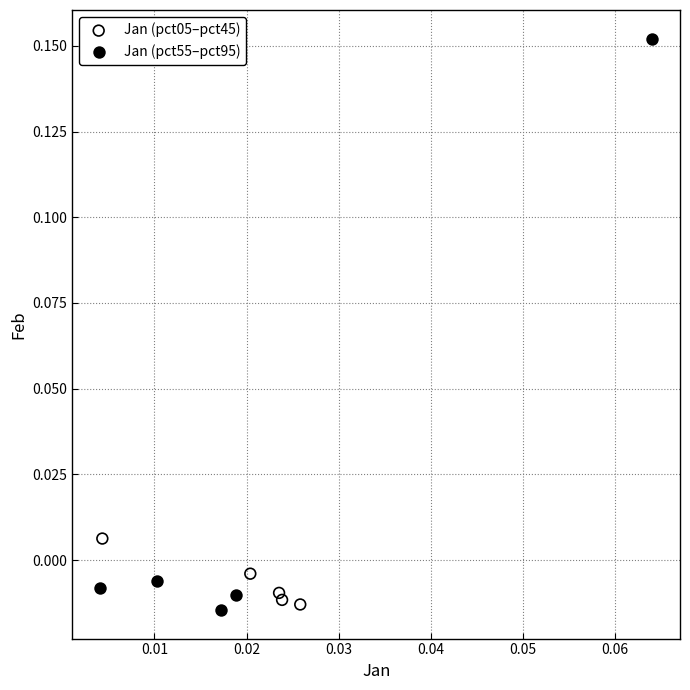

Which series contains the highest Y value?

Jan (pct55–pct95)